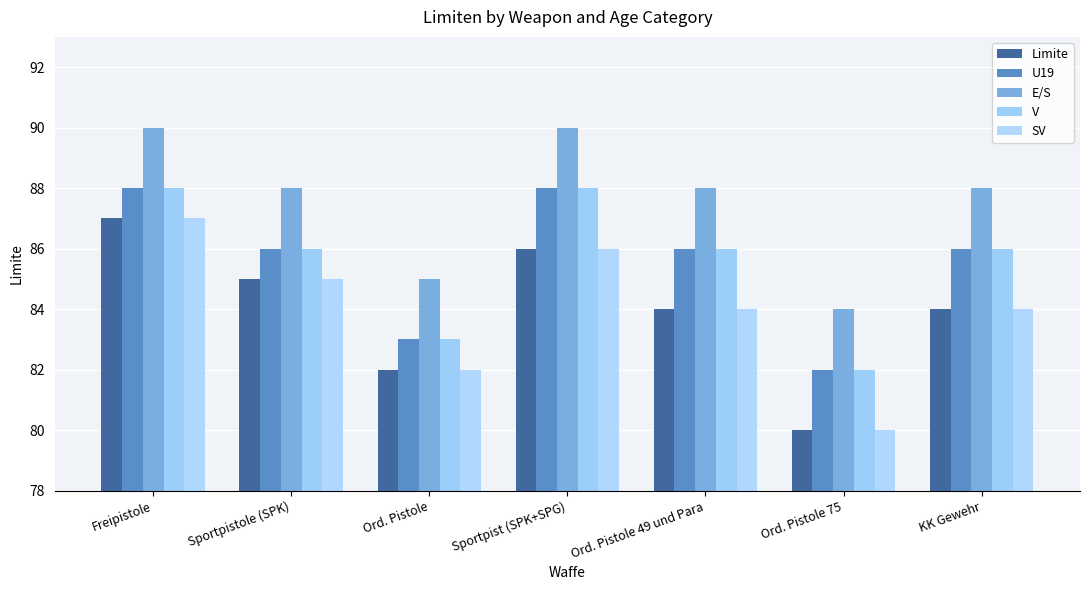

How many data points does each series have?

7